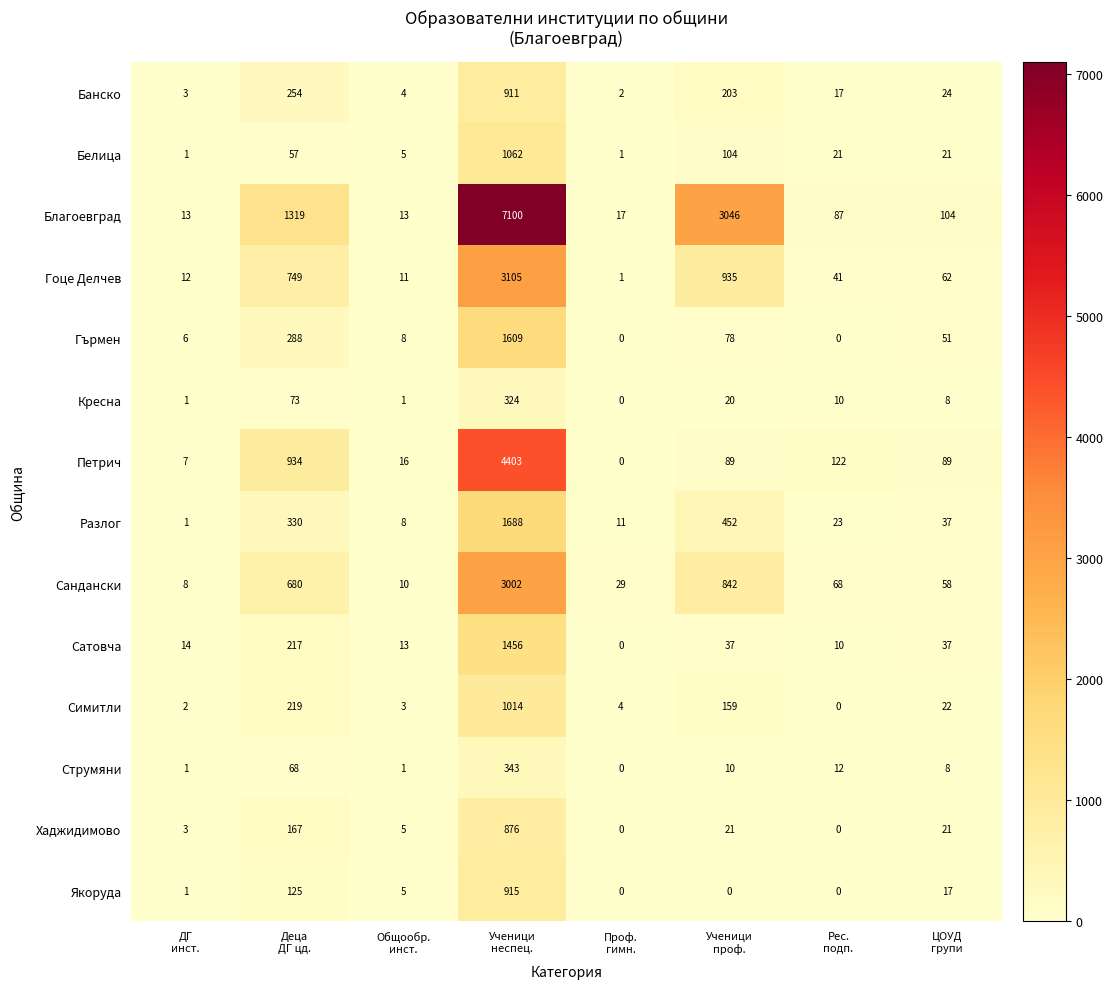

Rank the series by their maximum value, from highest to lowest.

Благоевград, Петрич, Гоце Делчев, Сандански, Разлог, Гърмен, Сатовча, Белица, Симитли, Якоруда, Банско, Хаджидимово, Струмяни, Кресна